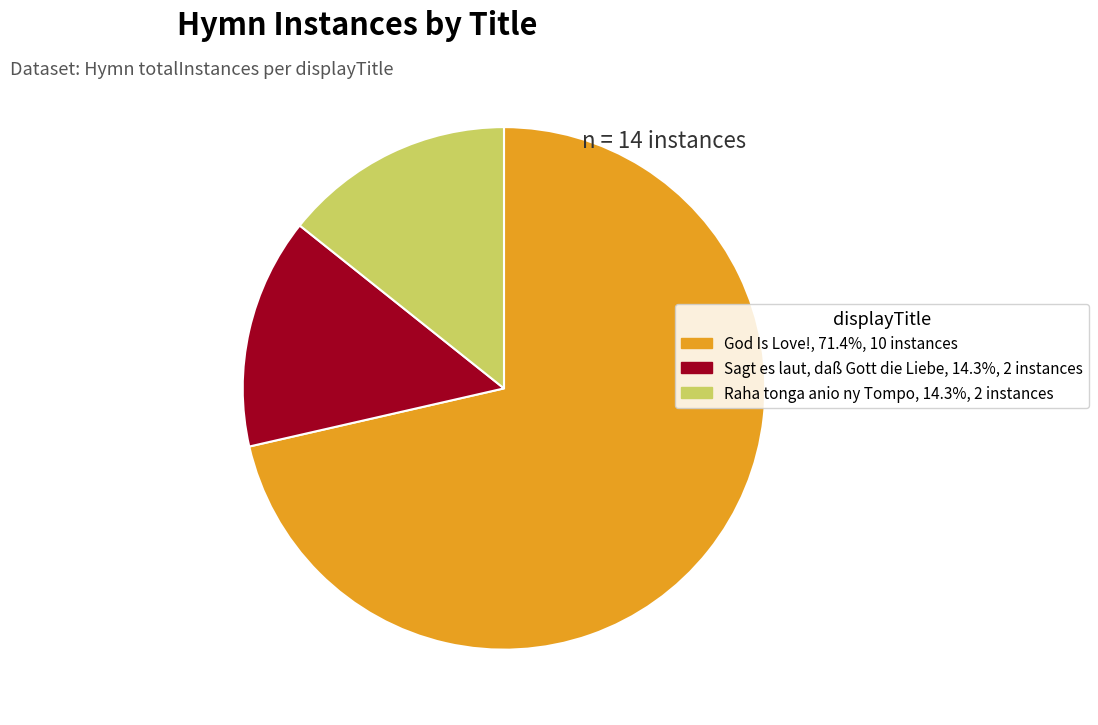

How many segments does this pie chart have?

3